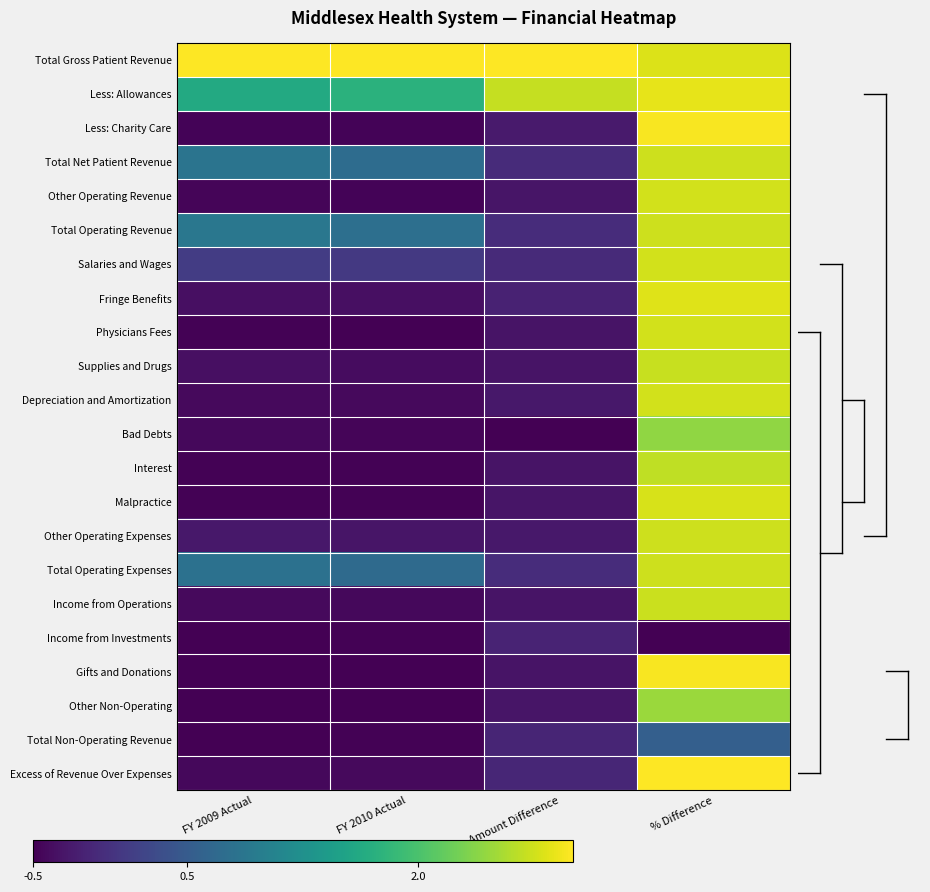

At how many categories does at least one series exceed 2?

4